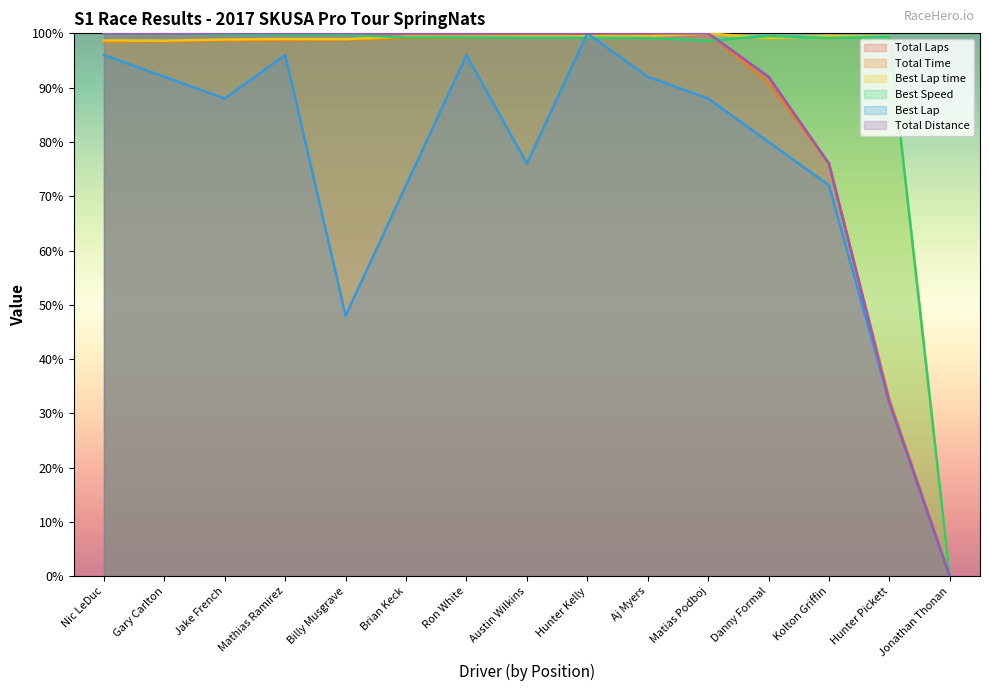

How many times do Best Speed and Best Lap time cross each other?

4